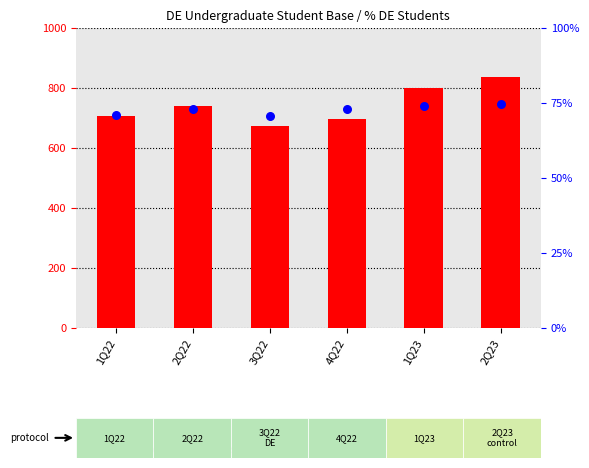

What are all the series names shown in the legend?

count, percentile rank within the sample